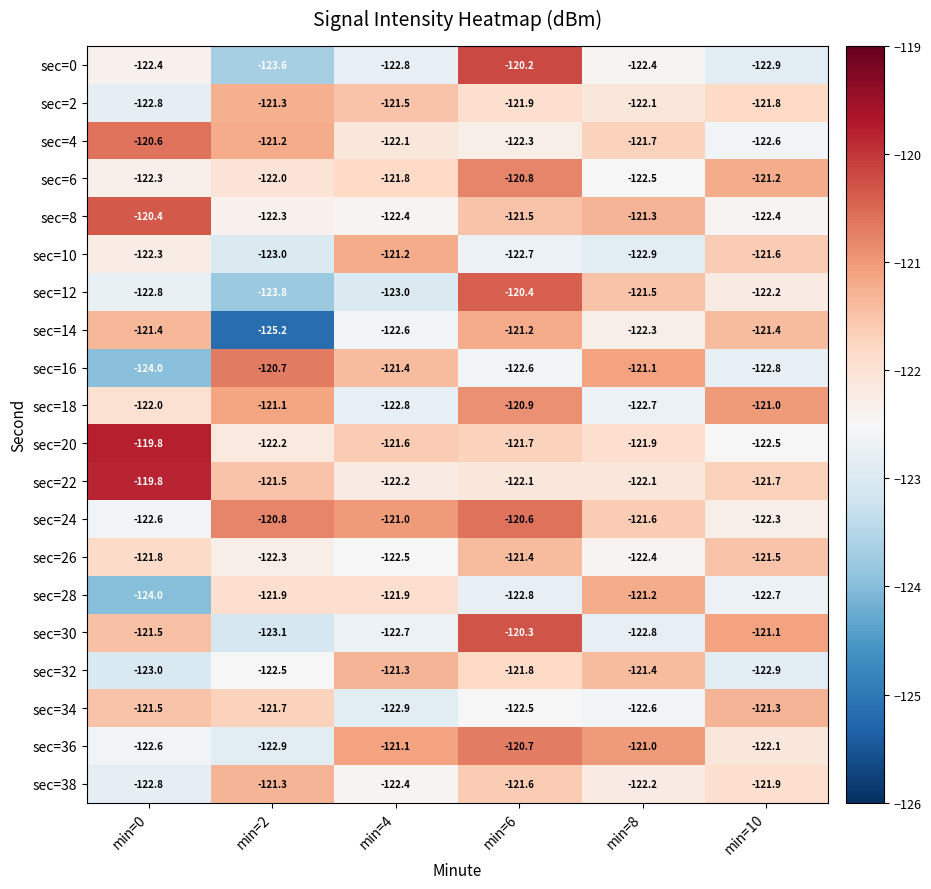

At which category is the sum across all series the highest?

min=6